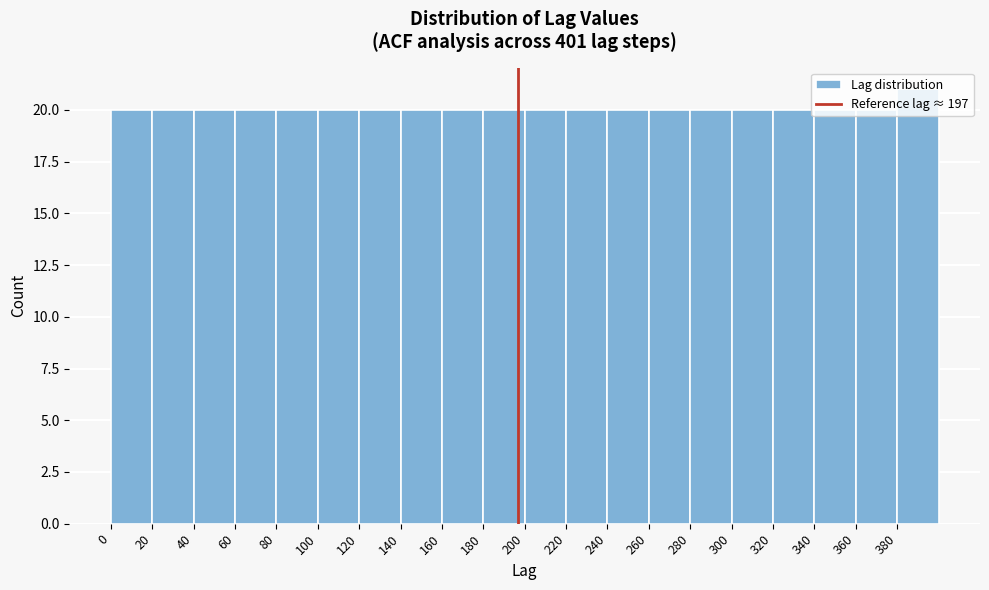

Over which range of the x-axis is the bar tallest?

380 to 400